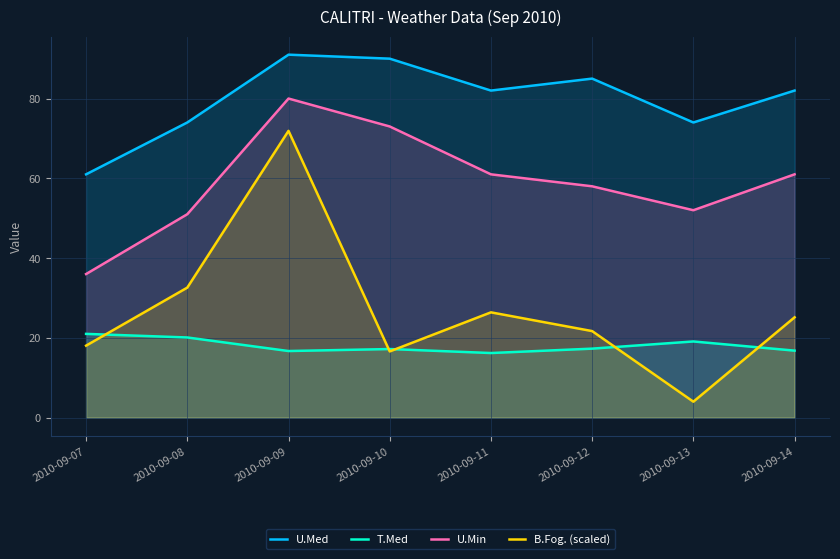

How many values in the U.Med series exceed 82?

3